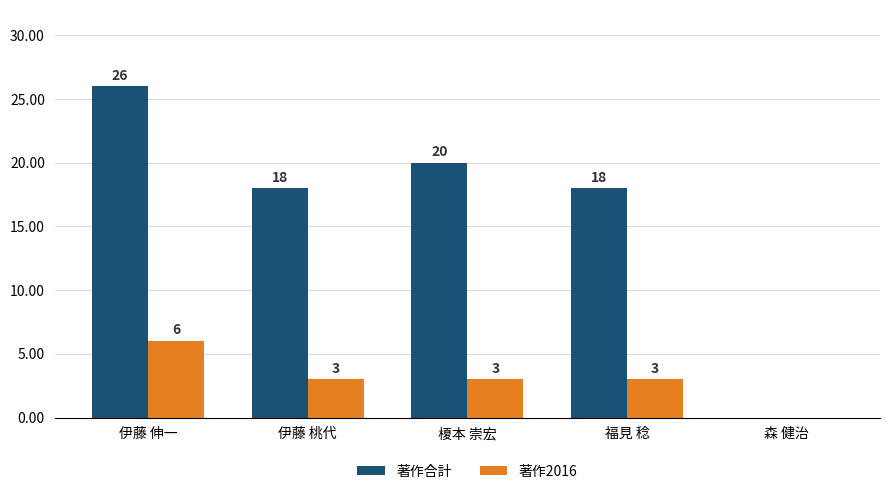

What is the sum of all 著作2016 values?

15